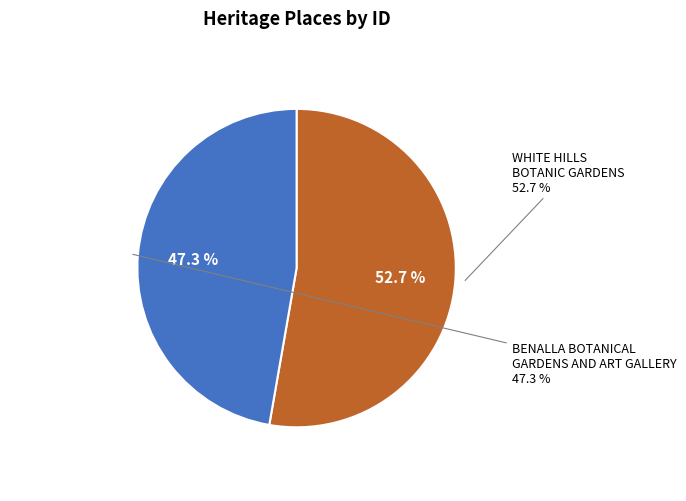

Is there a majority slice in this chart?

Yes